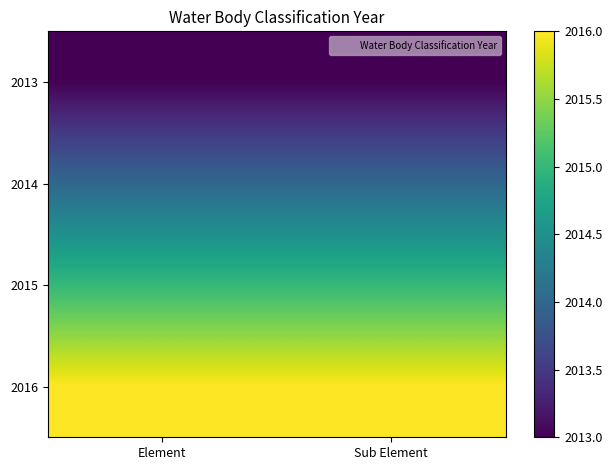

At Element, list the series in order from smallest to largest.

2013, 2014, 2015, 2016